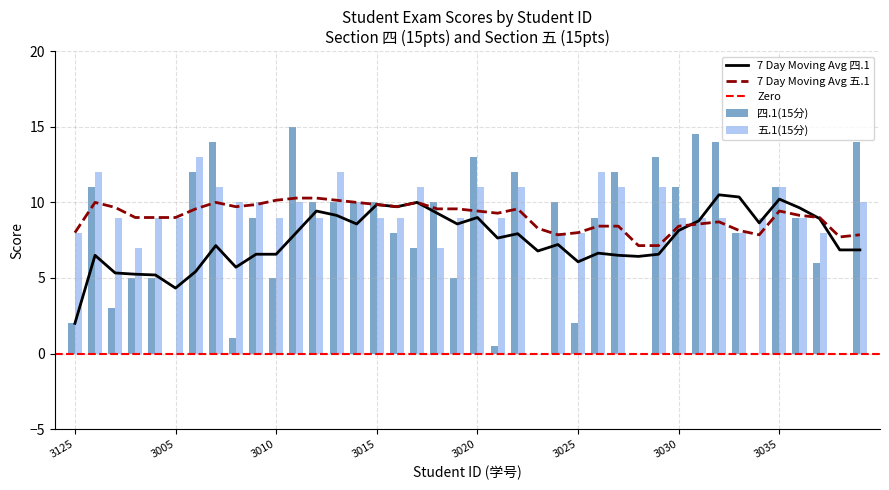

At 2022083031, list the series in order from smallest to largest.

五.1(15分), 四.1(15分)